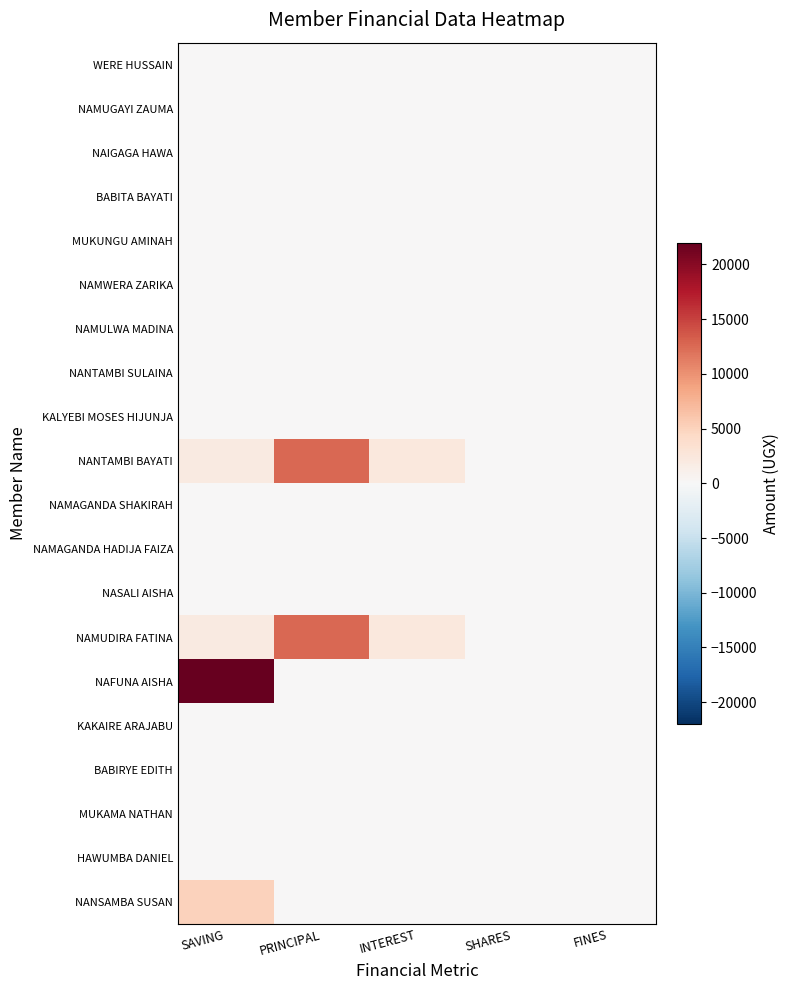

Reading right to left, transcribe all the data shown in this chart.

WERE HUSSAIN: FINES=0	SHARES=0	INTEREST=0	PRINCIPAL=0	SAVING=0
NAMUGAYI ZAUMA: FINES=0	SHARES=0	INTEREST=0	PRINCIPAL=0	SAVING=0
NAIGAGA HAWA: FINES=0	SHARES=0	INTEREST=0	PRINCIPAL=0	SAVING=0
BABITA BAYATI: FINES=0	SHARES=0	INTEREST=0	PRINCIPAL=0	SAVING=0
MUKUNGU AMINAH: FINES=0	SHARES=0	INTEREST=0	PRINCIPAL=0	SAVING=0
NAMWERA ZARIKA: FINES=0	SHARES=0	INTEREST=0	PRINCIPAL=0	SAVING=0
NAMULWA MADINA: FINES=0	SHARES=0	INTEREST=0	PRINCIPAL=0	SAVING=0
NANTAMBI SULAINA: FINES=0	SHARES=0	INTEREST=0	PRINCIPAL=0	SAVING=0
KALYEBI MOSES HIJUNJA: FINES=0	SHARES=0	INTEREST=0	PRINCIPAL=0	SAVING=0
NANTAMBI BAYATI: FINES=0	SHARES=0	INTEREST=2300	PRINCIPAL=12700	SAVING=2000
NAMAGANDA SHAKIRAH: FINES=0	SHARES=0	INTEREST=0	PRINCIPAL=0	SAVING=0
NAMAGANDA HADIJA FAIZA: FINES=0	SHARES=0	INTEREST=0	PRINCIPAL=0	SAVING=0
NASALI AISHA: FINES=0	SHARES=0	INTEREST=0	PRINCIPAL=0	SAVING=0
NAMUDIRA FATINA: FINES=0	SHARES=0	INTEREST=2300	PRINCIPAL=12700	SAVING=2000
NAFUNA AISHA: FINES=0	SHARES=0	INTEREST=0	PRINCIPAL=0	SAVING=22000
KAKAIRE ARAJABU: FINES=0	SHARES=0	INTEREST=0	PRINCIPAL=0	SAVING=0
BABIRYE EDITH: FINES=0	SHARES=0	INTEREST=0	PRINCIPAL=0	SAVING=0
MUKAMA NATHAN: FINES=0	SHARES=0	INTEREST=0	PRINCIPAL=0	SAVING=0
HAWUMBA DANIEL: FINES=0	SHARES=0	INTEREST=0	PRINCIPAL=0	SAVING=0
NANSAMBA SUSAN: FINES=0	SHARES=0	INTEREST=0	PRINCIPAL=0	SAVING=5000